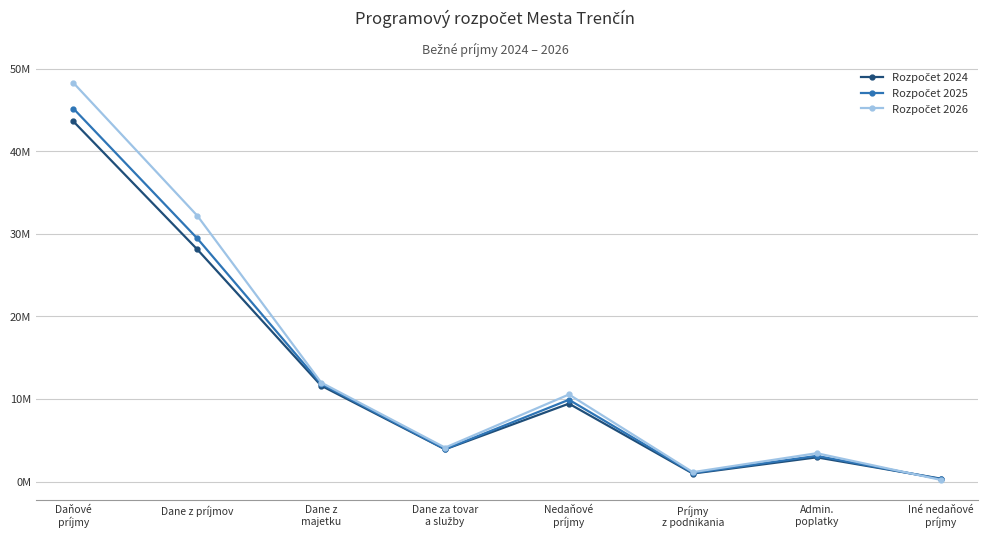

Which has a higher value, Iné nedaňové
príjmy or Dane z
majetku?

Dane z
majetku